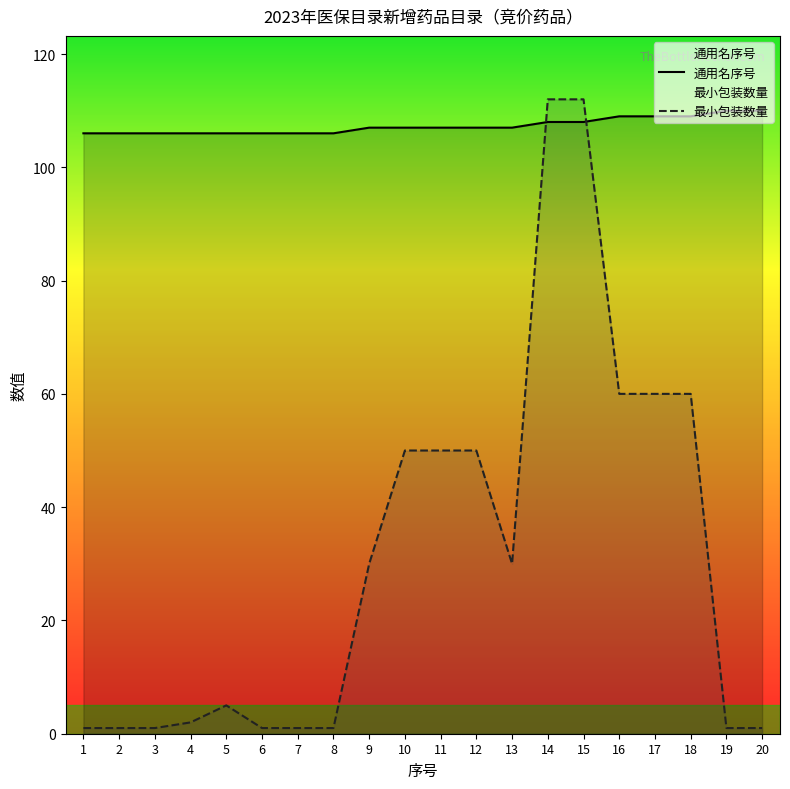

Which category has the highest value across all series?

14